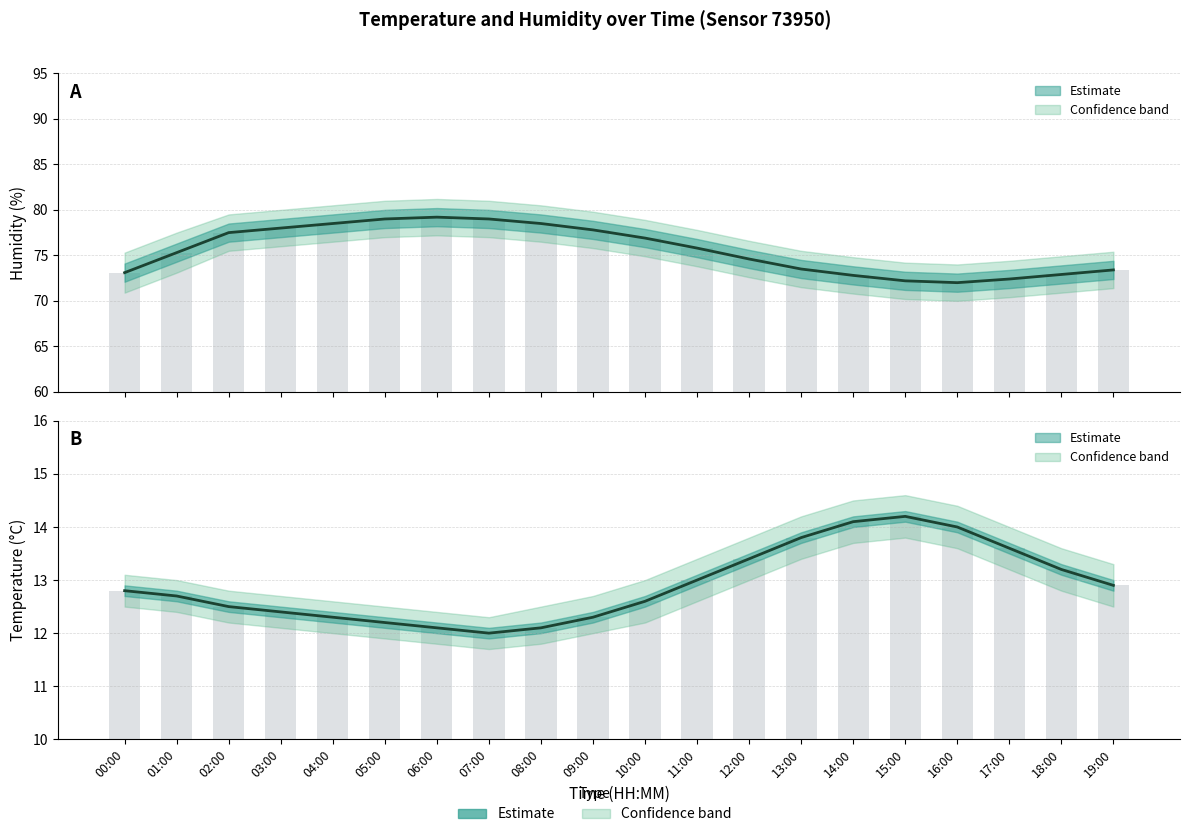

Reading right to left, what are all the values shown in this chart?

humidity: 73.4	72.9	72.4	72.0	72.2	72.8	73.5	74.6	75.8	76.9	77.8	78.5	79.0	79.2	79.0	78.5	78.0	77.5	75.3	73.1
temperature: 12.9	13.2	13.6	14.0	14.2	14.1	13.8	13.4	13.0	12.6	12.3	12.1	12.0	12.1	12.2	12.3	12.4	12.5	12.7	12.8